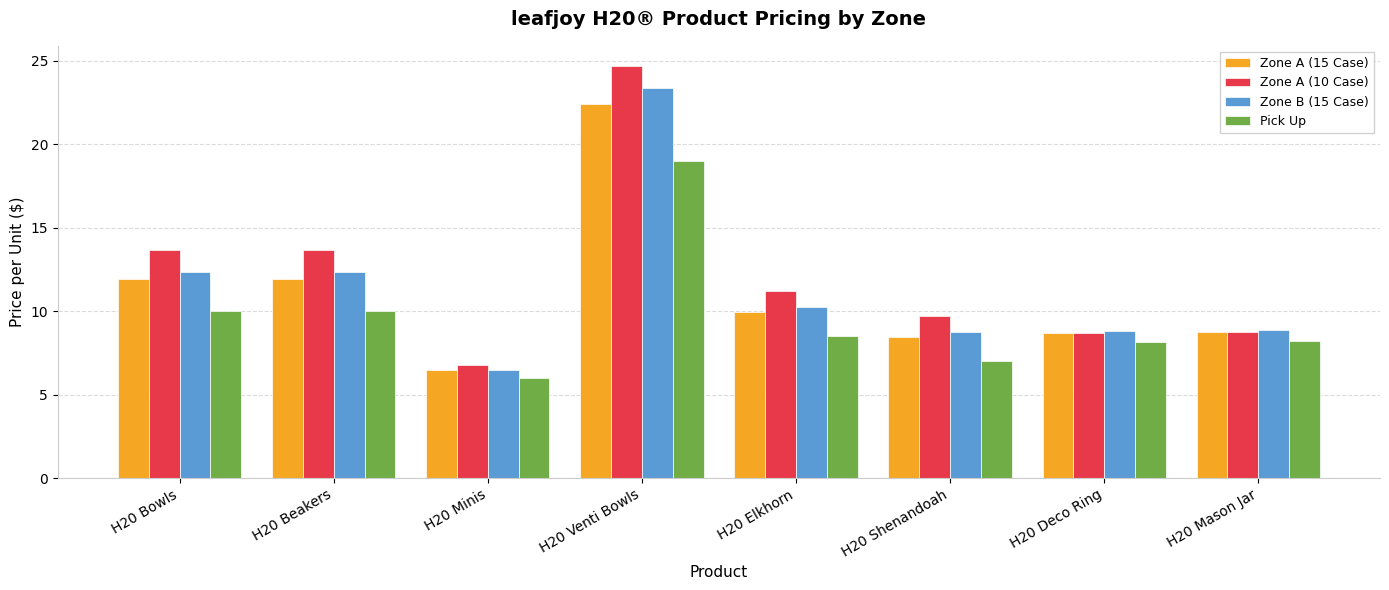

Which series has the largest total across all categories?

Zone A (10 Case)